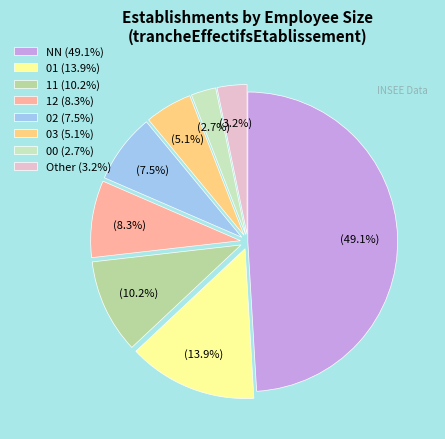

How many slices are in this pie chart?

8